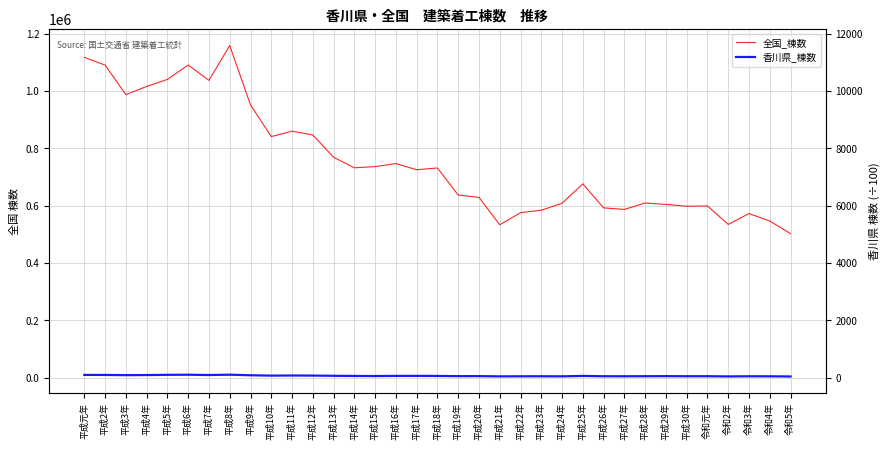

Rank the series by their maximum value, from lowest to highest.

香川県_棟数, 全国_棟数